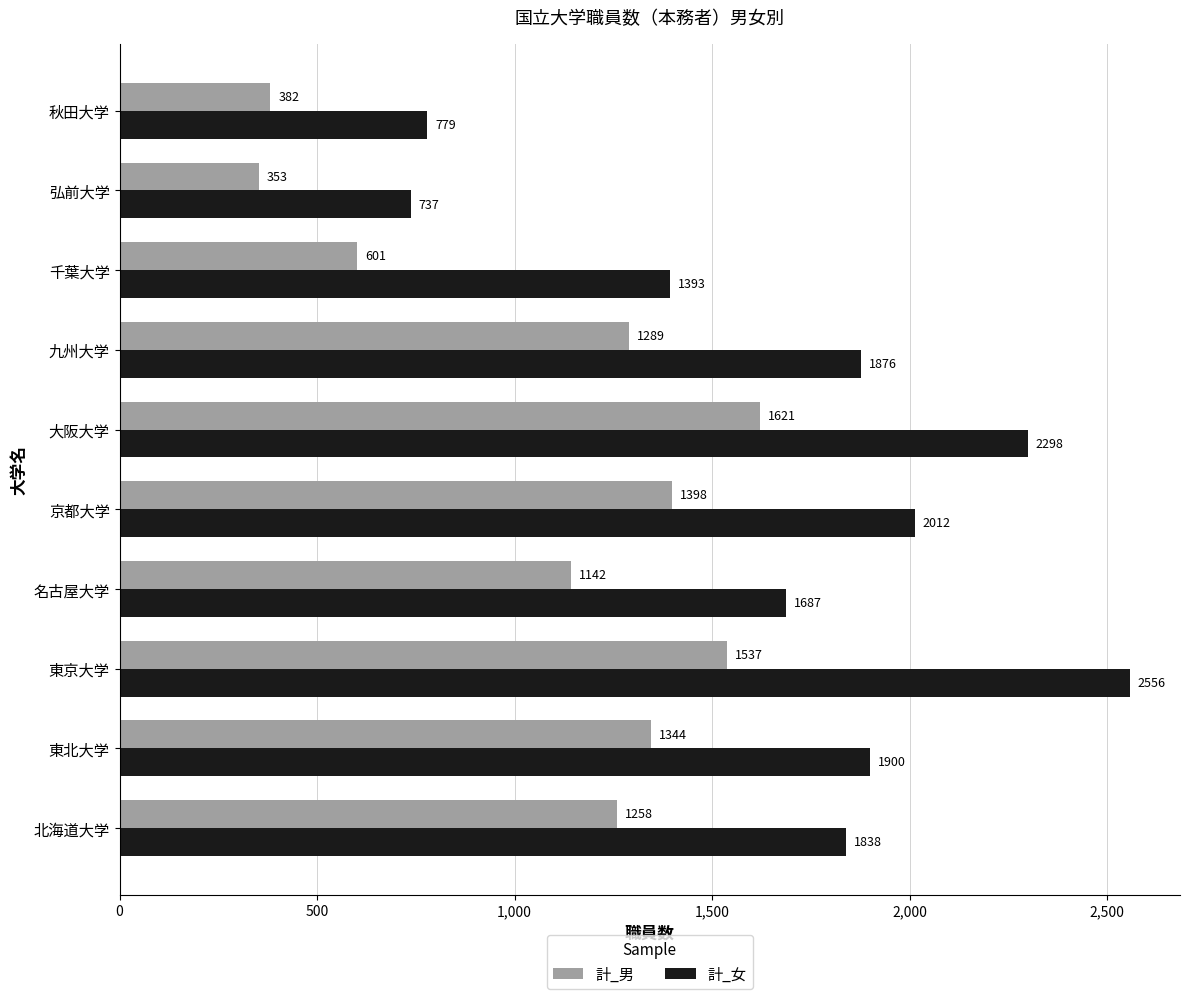

Between 京都大学 and 九州大学, which series saw the biggest shift?

計_女